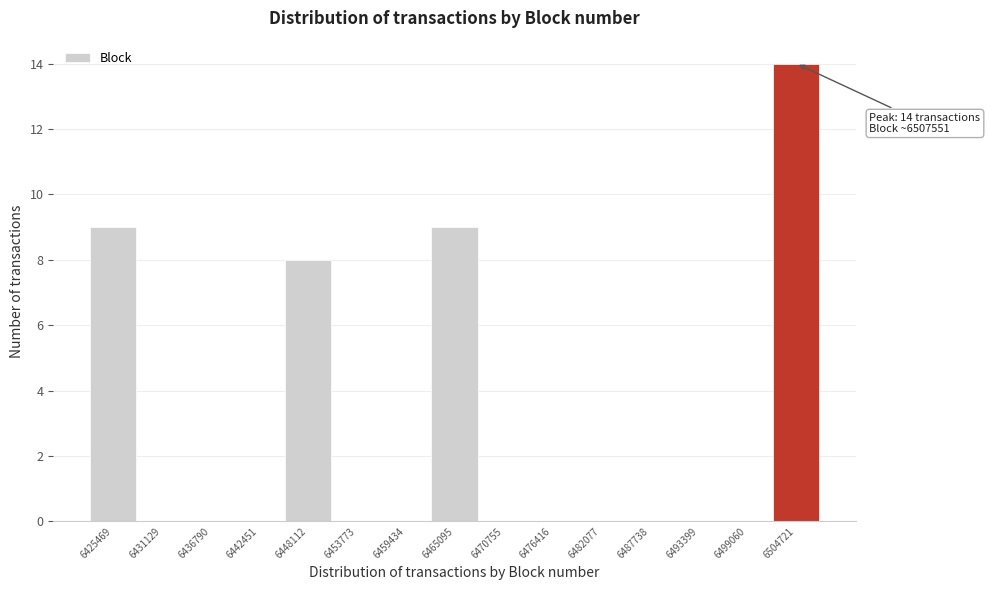

Reading right to left, transcribe all the data shown in this chart.

6504721=14	6499060=0	6493399=0	6487738=0	6482077=0	6476416=0	6470755=0	6465095=9	6459434=0	6453773=0	6448112=8	6442451=0	6436790=0	6431129=0	6425469=9